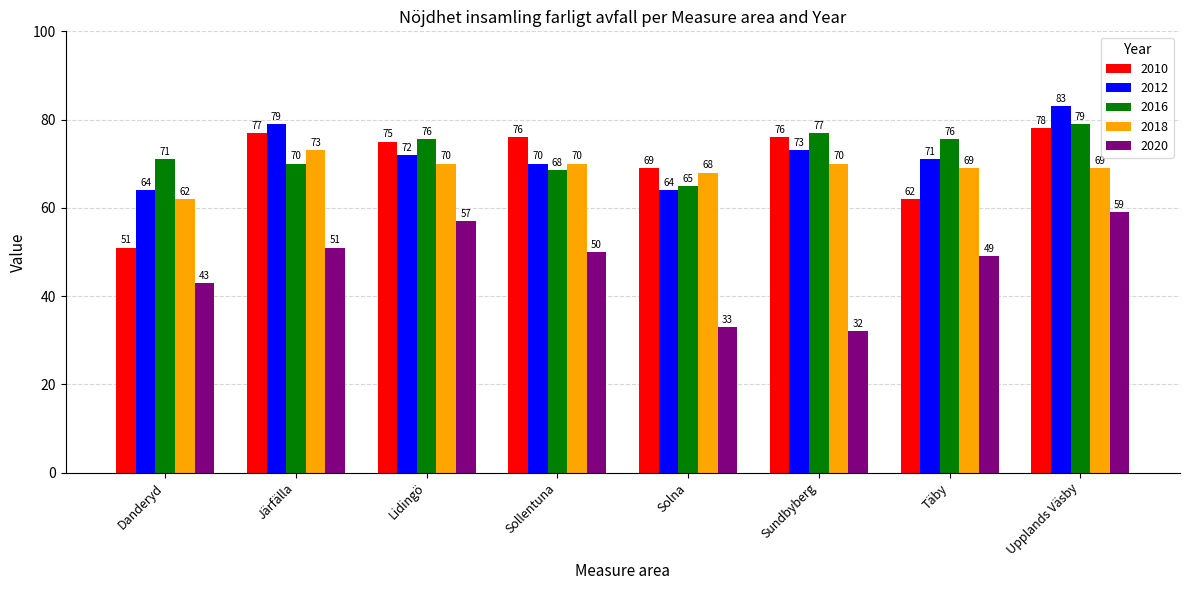

How many values in the 2020 series are below 50?

4